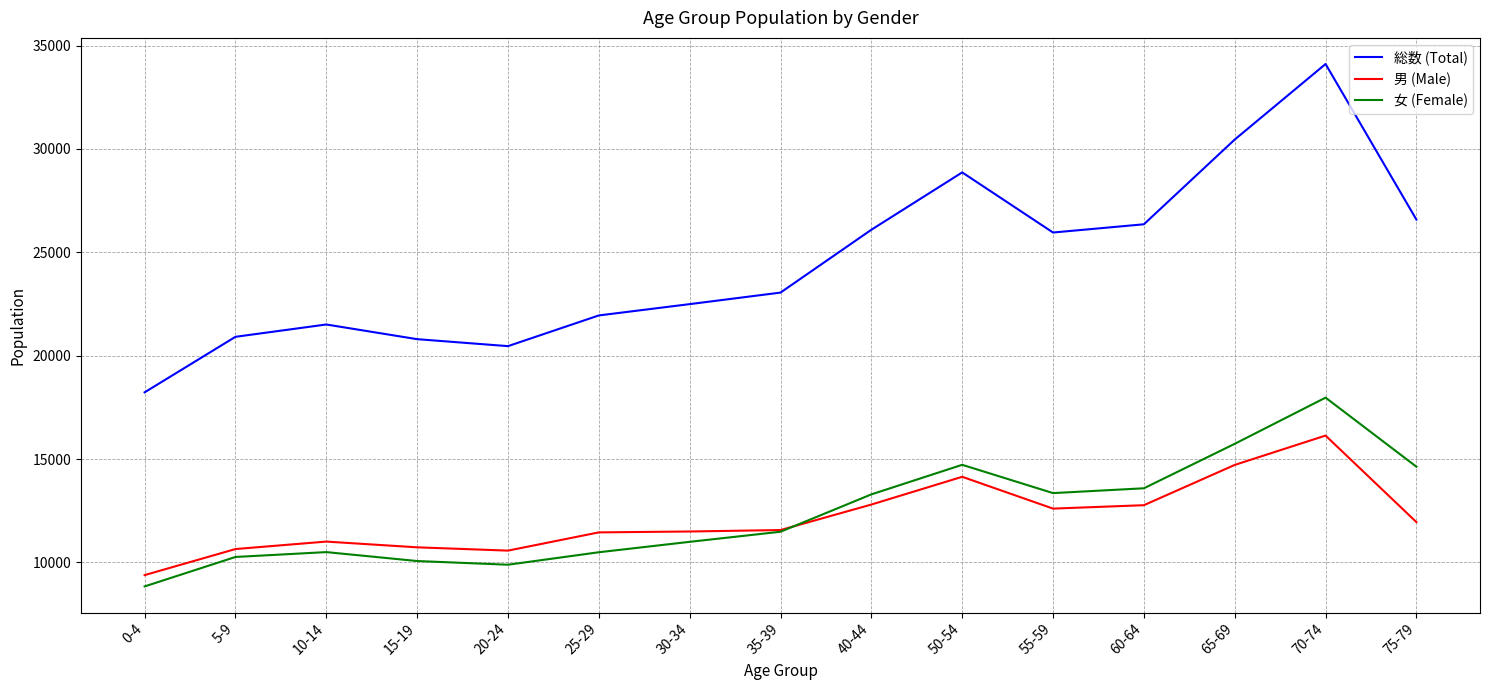

What position from the right is 30-34?

9